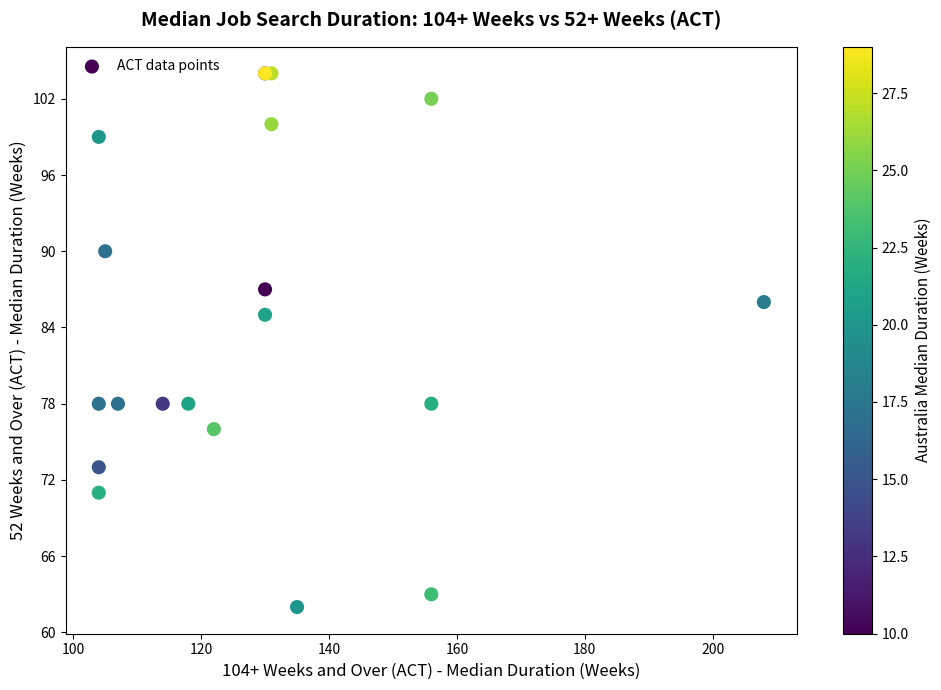

What Y value in the scatter plot is closest to 83?

85